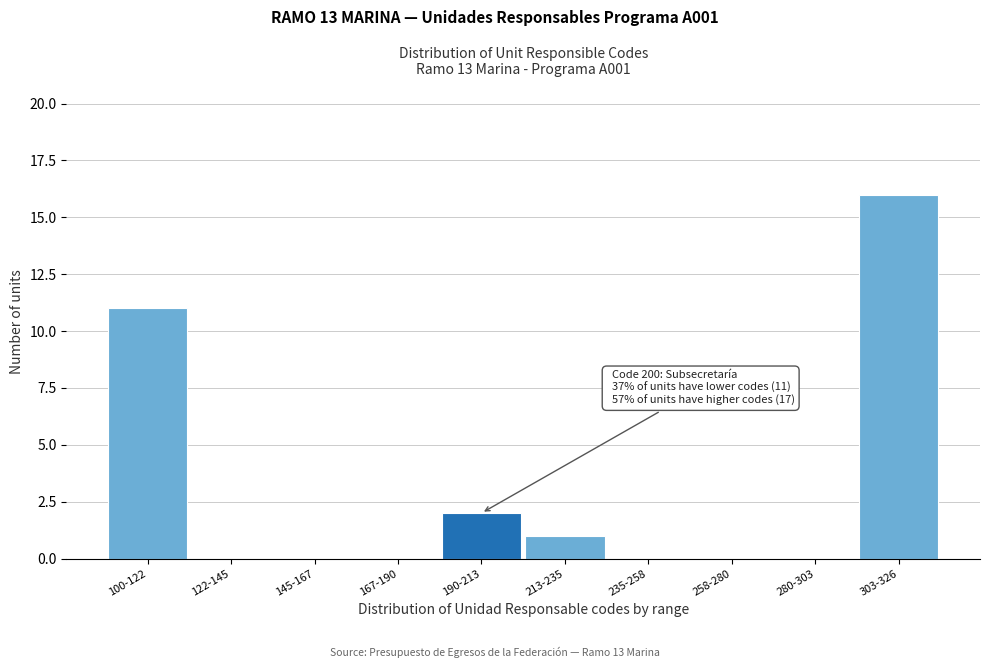

Reading left to right, what are all the values shown in this chart?

100-122=11	122-145=0	145-167=0	167-190=0	190-213=2	213-235=1	235-258=0	258-280=0	280-303=0	303-326=16